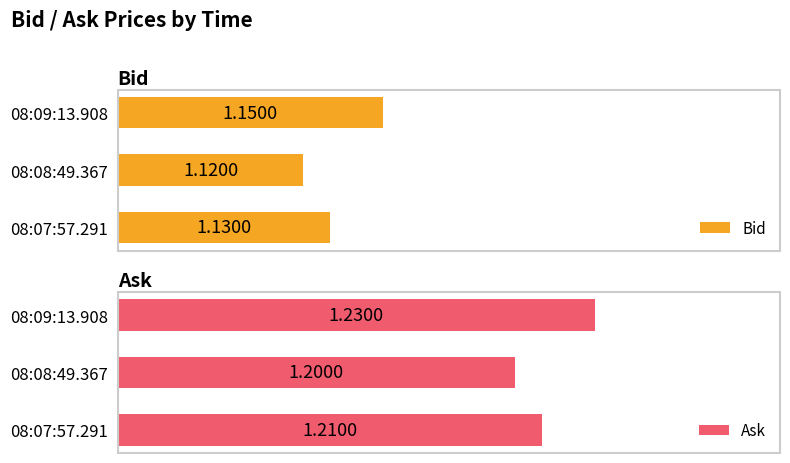

List the labels in order of Bid value, largest first.

08:09:13.908, 08:07:57.291, 08:08:49.367